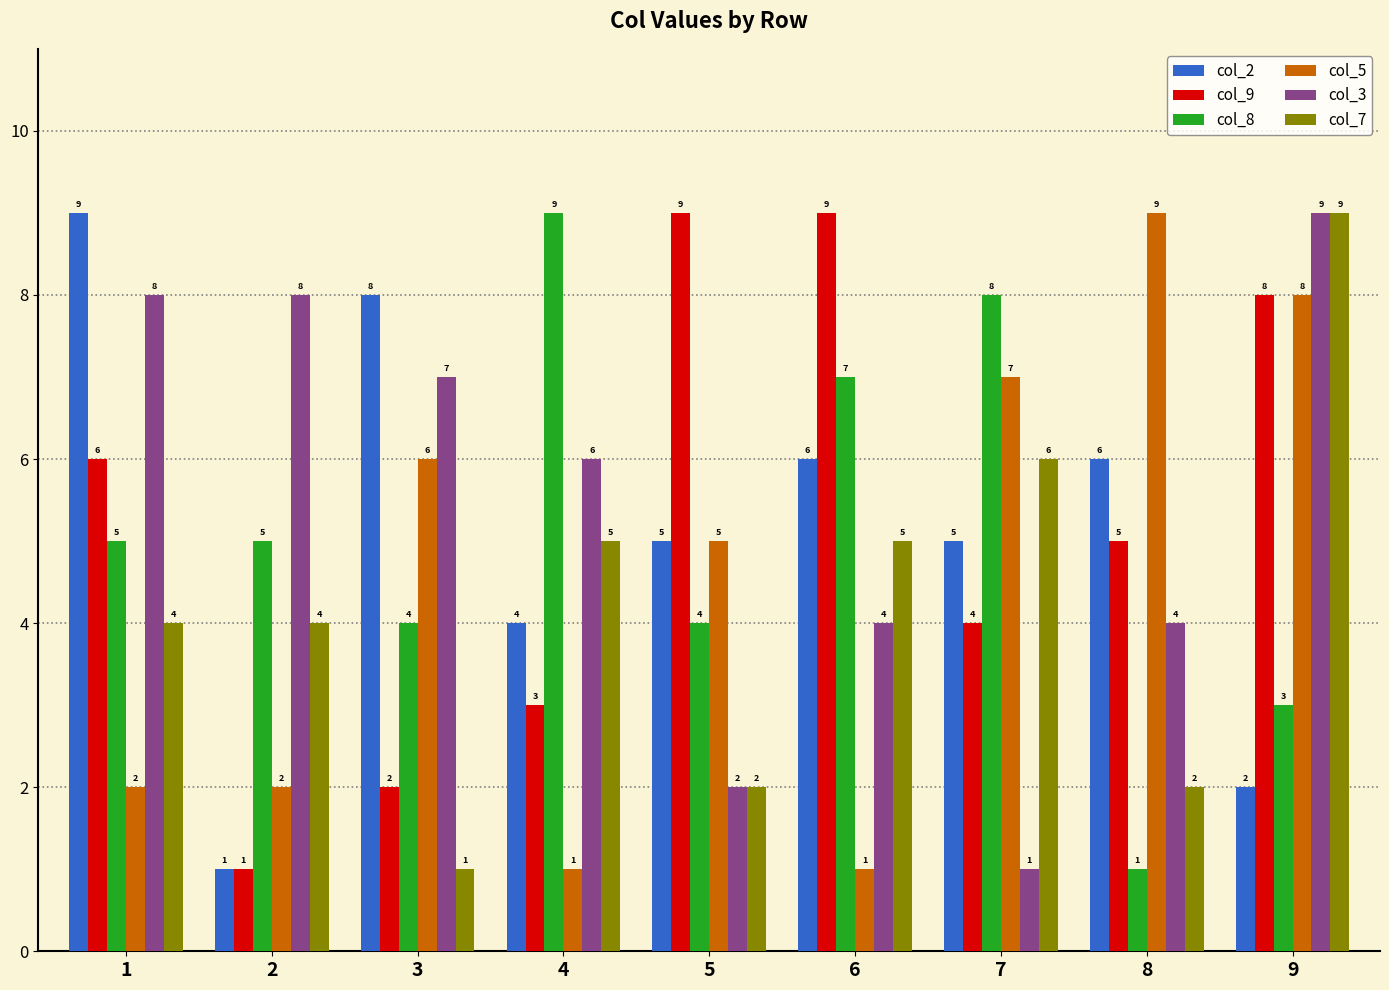

Reading right to left, list all the values displayed in this chart.

col_2: 2	6	5	6	5	4	8	1	9
col_9: 8	5	4	9	9	3	2	1	6
col_8: 3	1	8	7	4	9	4	5	5
col_5: 8	9	7	1	5	1	6	2	2
col_3: 9	4	1	4	2	6	7	8	8
col_7: 9	2	6	5	2	5	1	4	4